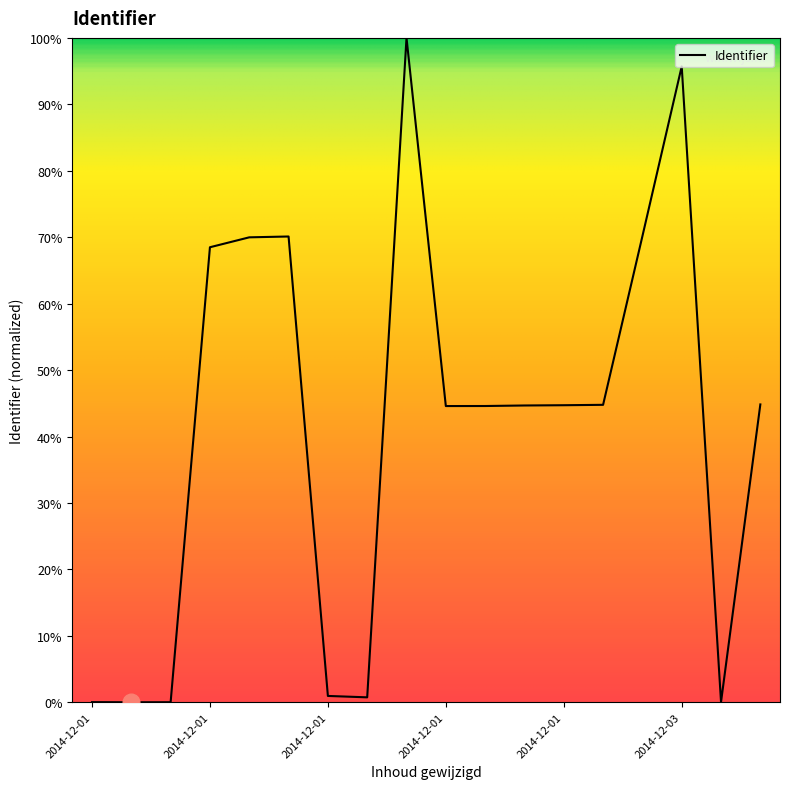

What is the maximum value shown in the chart?

100.0